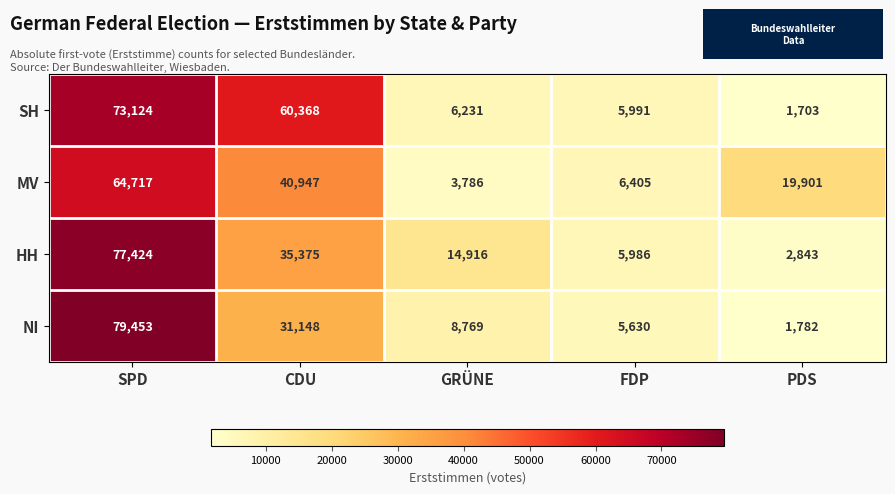

Which series changed the most between GRÜNE and PDS?

MV